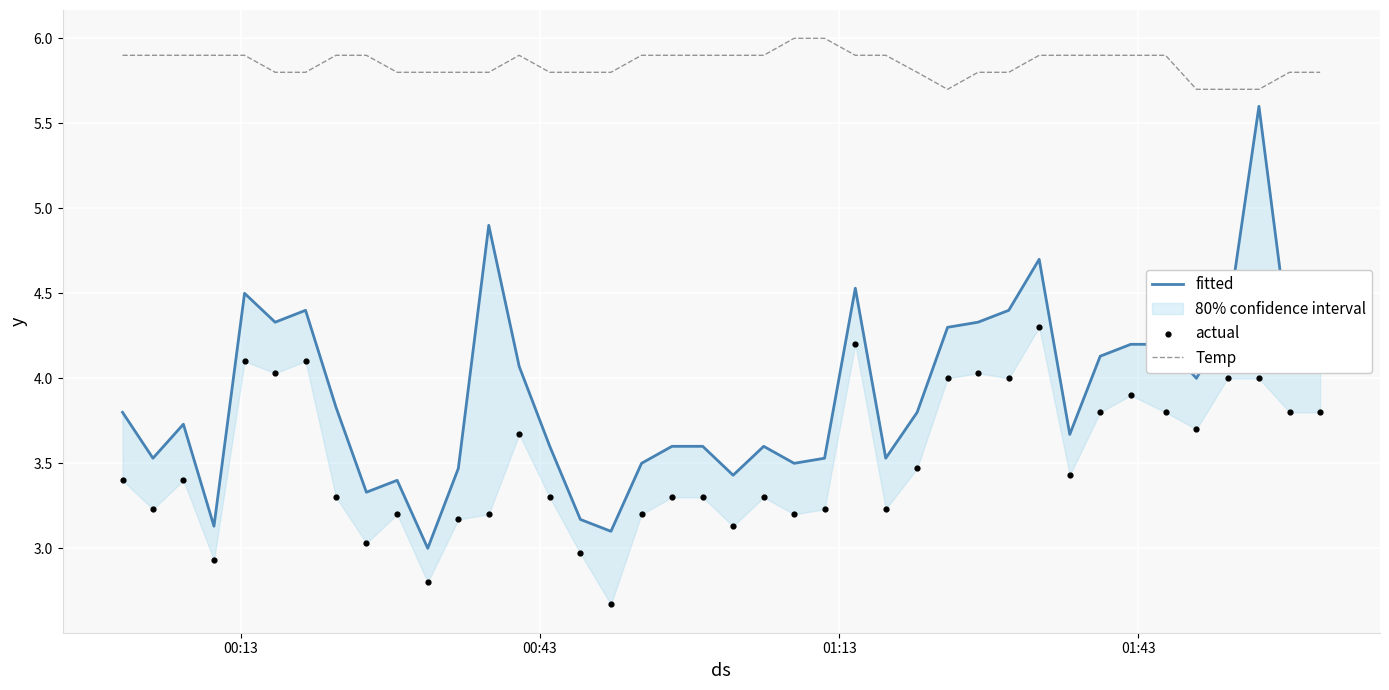

At how many categories does at least one series exceed 2?

40